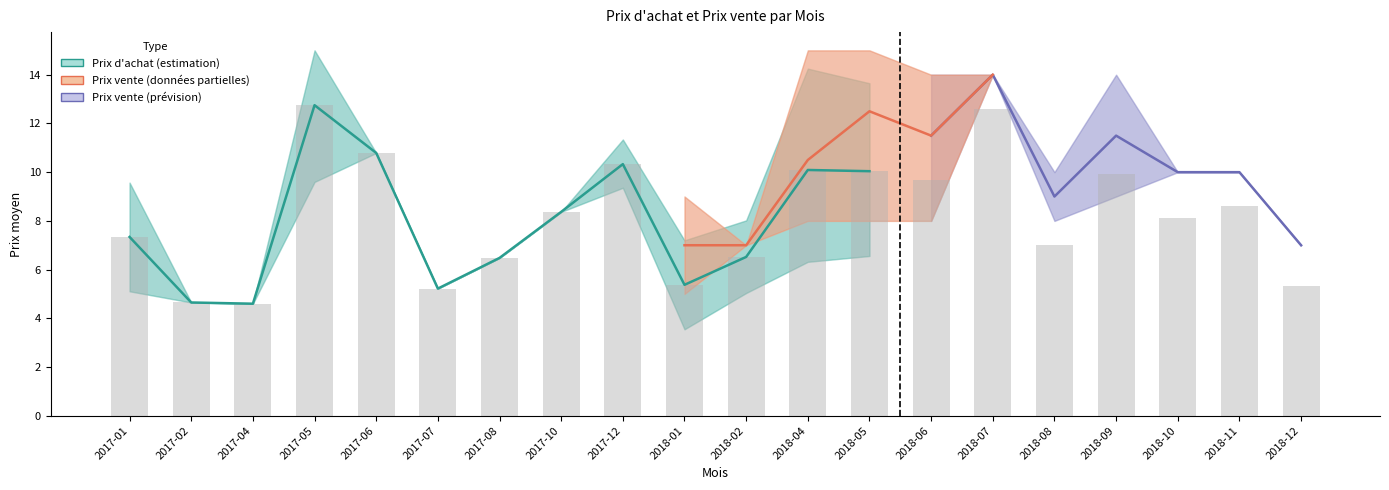

Reading left to right, extract all data points from this chart.

7.3	4.7	4.6	12.8	10.8	5.2	6.5	8.4	10.3	5.4	6.5	10.1	10.0	9.7	12.6	7.0	9.9	8.1	8.6	5.3